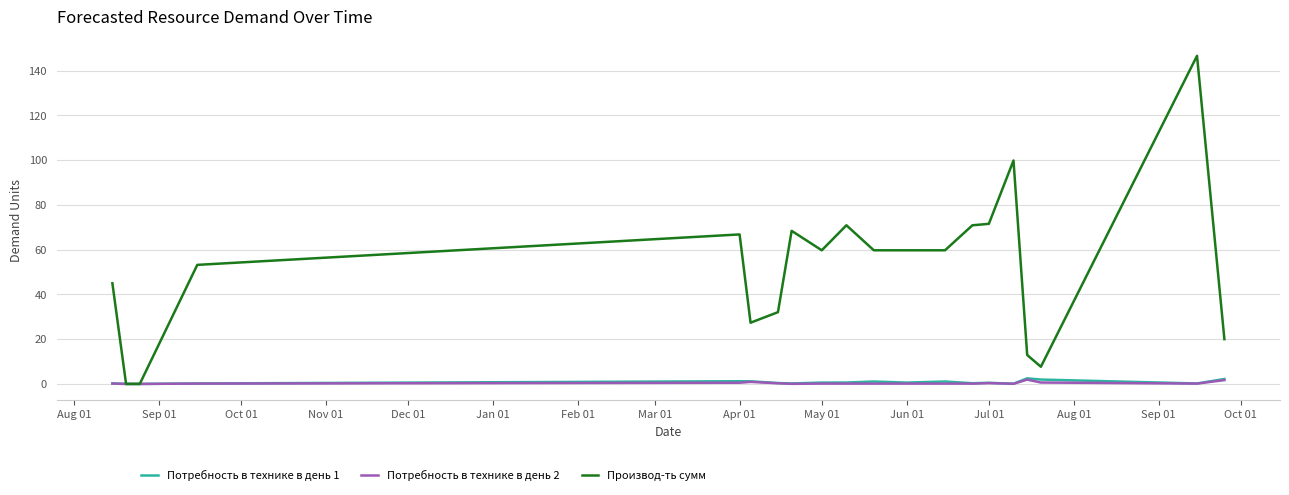

Which series has the largest total across all categories?

Производ-ть сумм